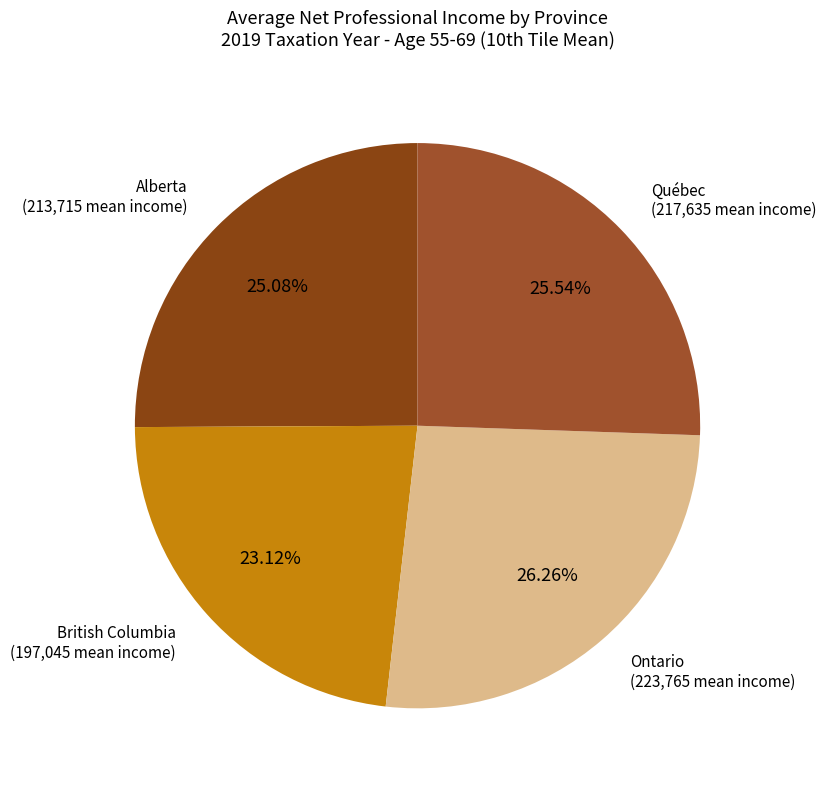

Approximately how many times larger is the value at Québec compared to Ontario?

1.0